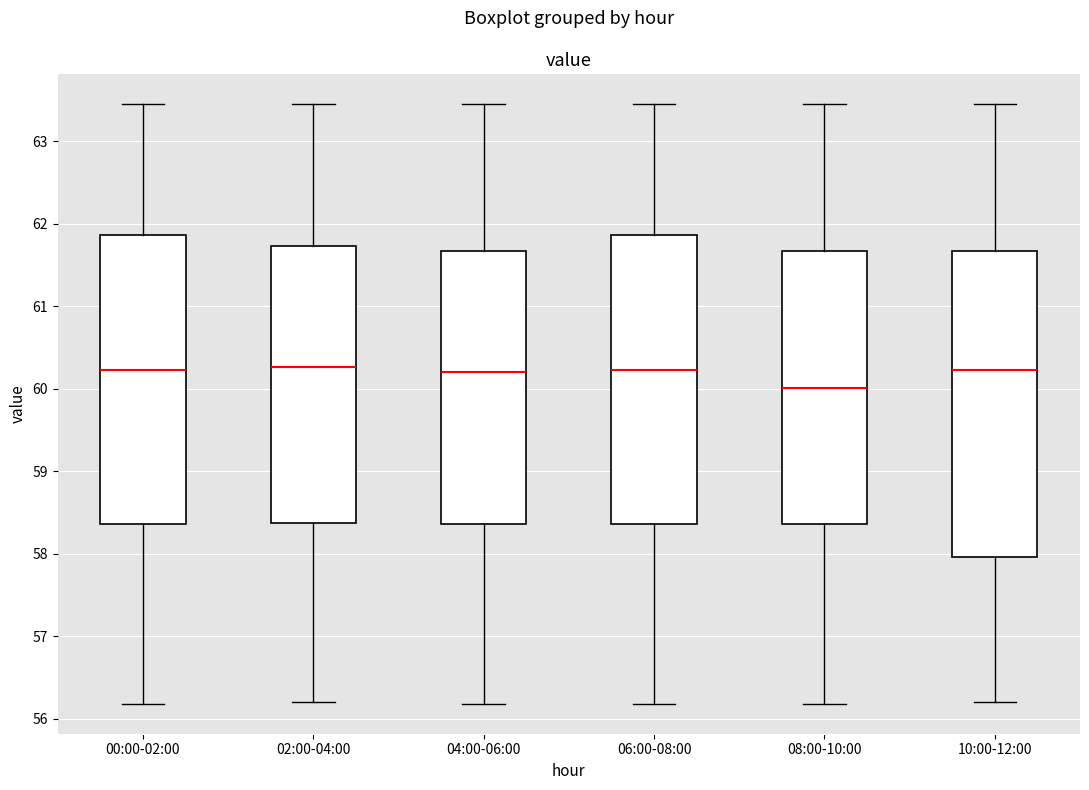

Reading left to right, read every box against the y-axis: the position of its median line, the range the box covers, and the ends of its whiskers. The values are not printed on the chart, so give them approximately, as read against the axis.

00:00-02:00: median 60.2, box 58.4 to 61.9, whiskers 56.2 to 63.5
02:00-04:00: median 60.3, box 58.4 to 61.7, whiskers 56.2 to 63.5
04:00-06:00: median 60.2, box 58.4 to 61.7, whiskers 56.2 to 63.5
06:00-08:00: median 60.2, box 58.4 to 61.9, whiskers 56.2 to 63.5
08:00-10:00: median 60.0, box 58.4 to 61.7, whiskers 56.2 to 63.5
10:00-12:00: median 60.2, box 58.0 to 61.7, whiskers 56.2 to 63.5